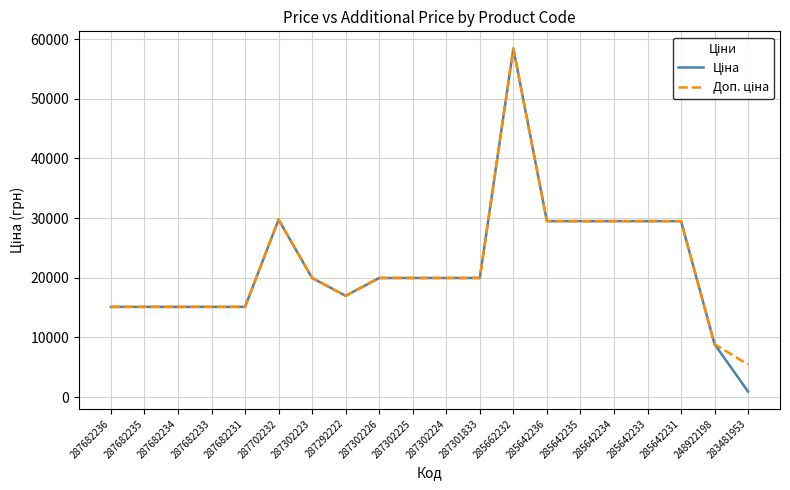

At which category is the sum across all series the highest?

285662232